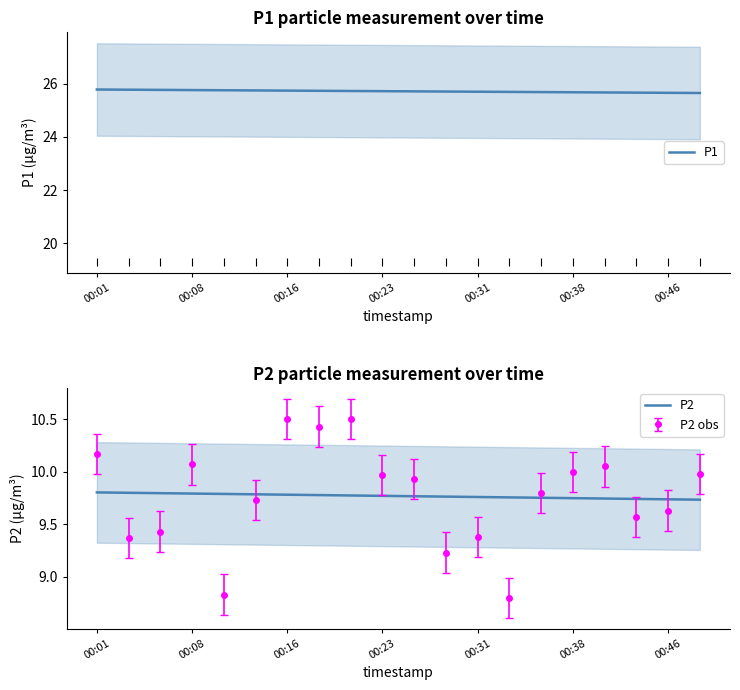

Reading right to left, transcribe all the data shown in this chart.

P1: 25.6	25.7	25.7	25.7	25.7	25.7	25.7	25.7	25.7	25.7	25.7	25.7	25.7	25.7	25.7	25.7	25.8	25.8	25.8	25.8
P2: 9.7	9.7	9.7	9.7	9.7	9.8	9.8	9.8	9.8	9.8	9.8	9.8	9.8	9.8	9.8	9.8	9.8	9.8	9.8	9.8